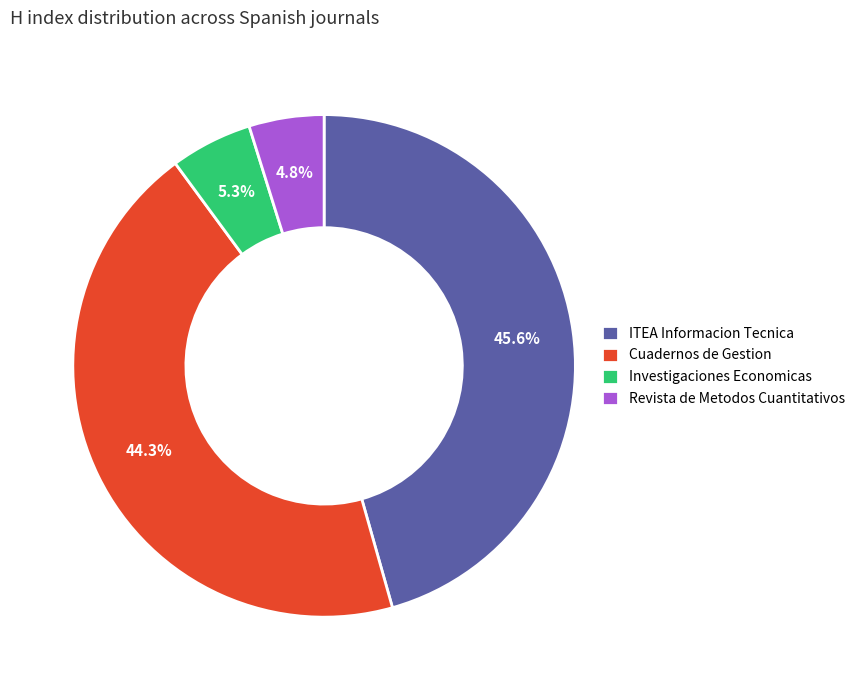

What is the largest slice in the pie chart?

ITEA Informacion Tecnica